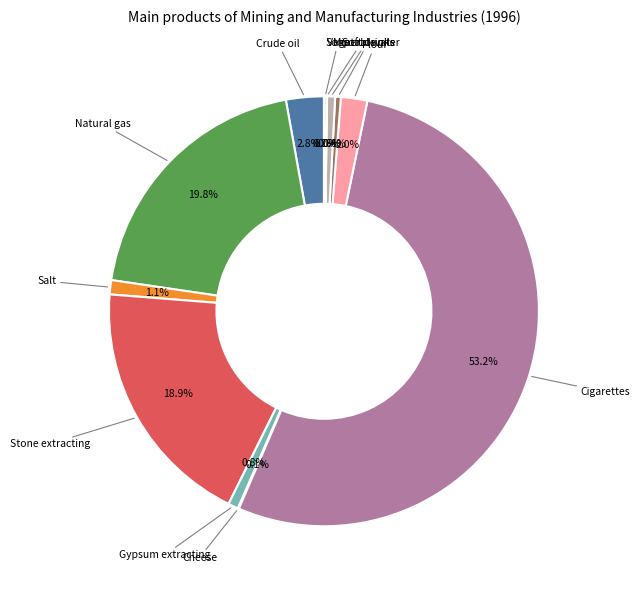

What is the largest slice in the pie chart?

Cigarettes